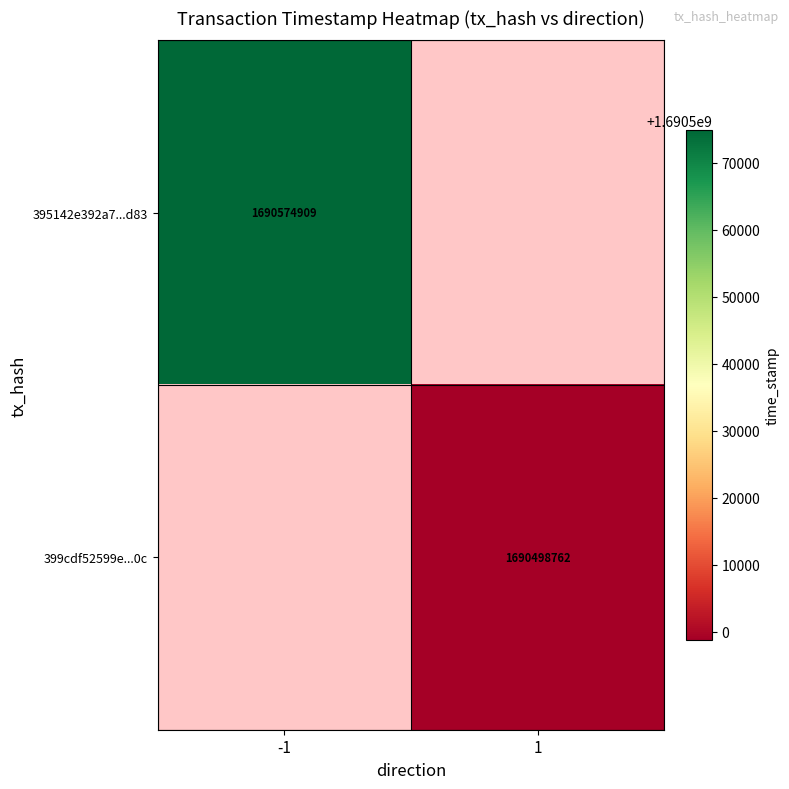

Is it true that 399cdf52599e...0c equals 1690498762 at 1?

True